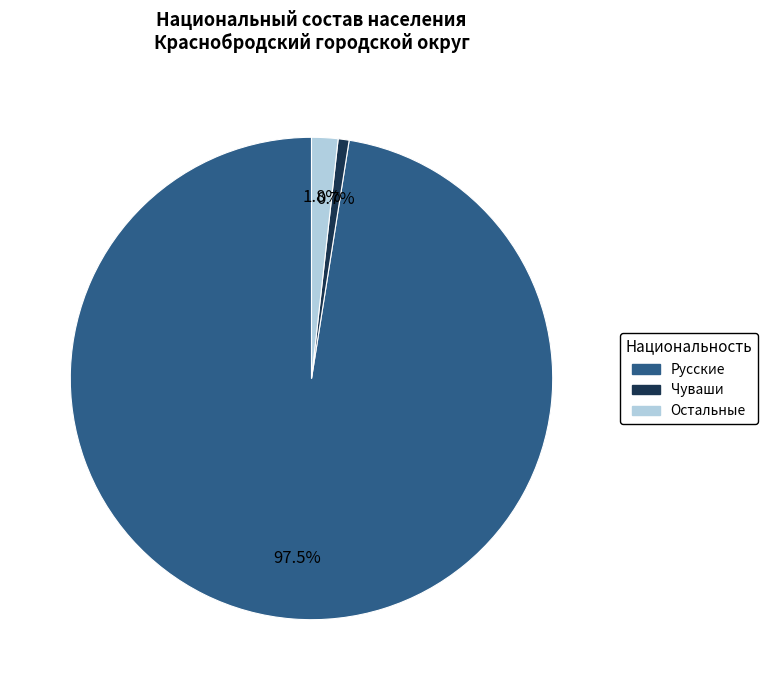

To the nearest percent, what is the difference between the largest and smallest slice percentages?

97%